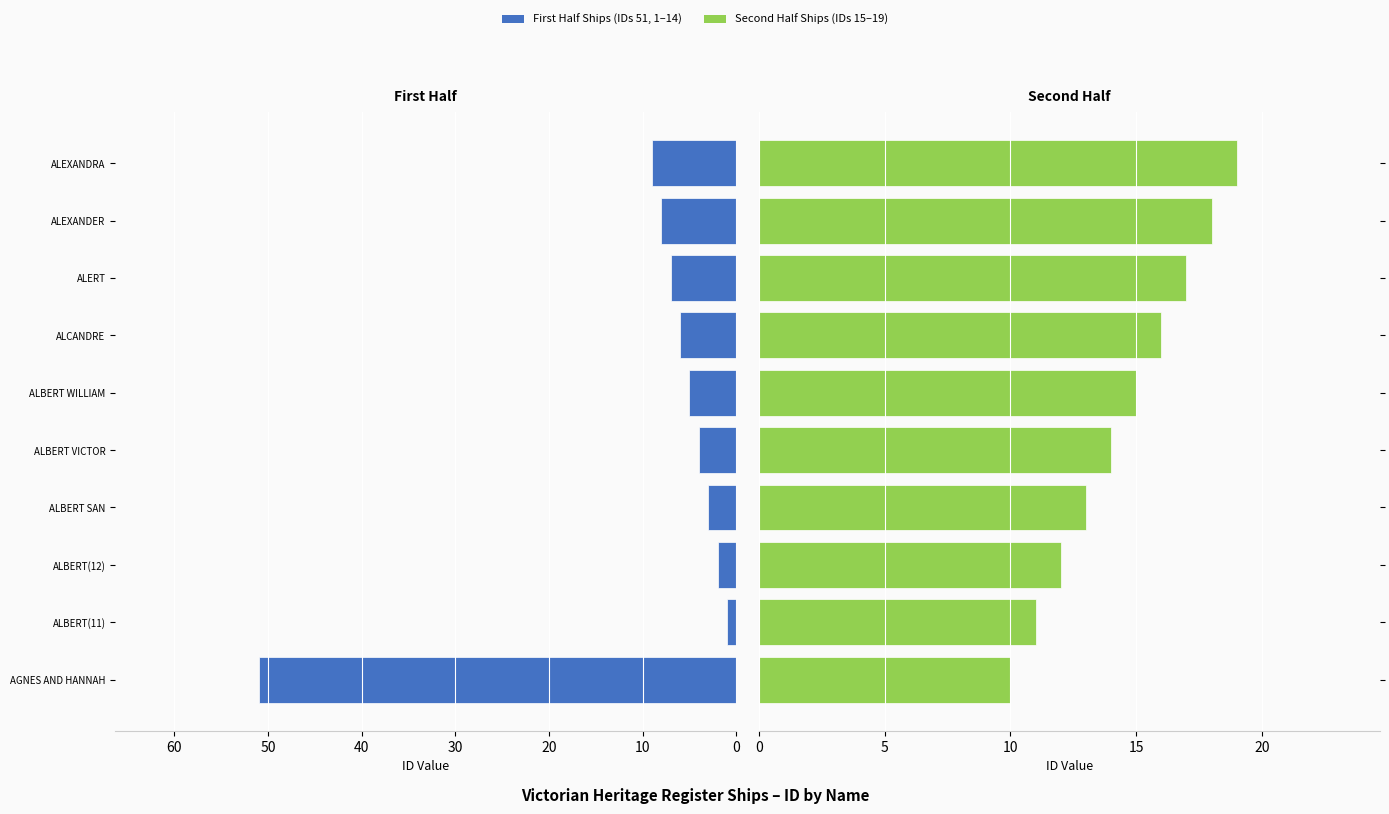

How many data points in Ships (IDs 9–19) are less than 15?

5